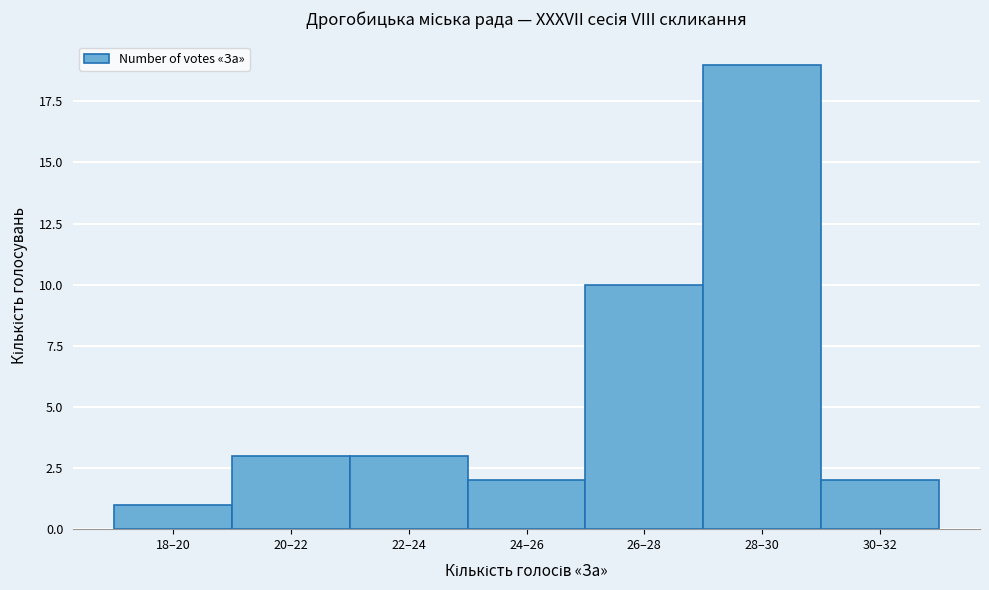

Reading right to left, what are all the values shown in this chart?

30–32=2	28–30=19	26–28=10	24–26=2	22–24=3	20–22=3	18–20=1